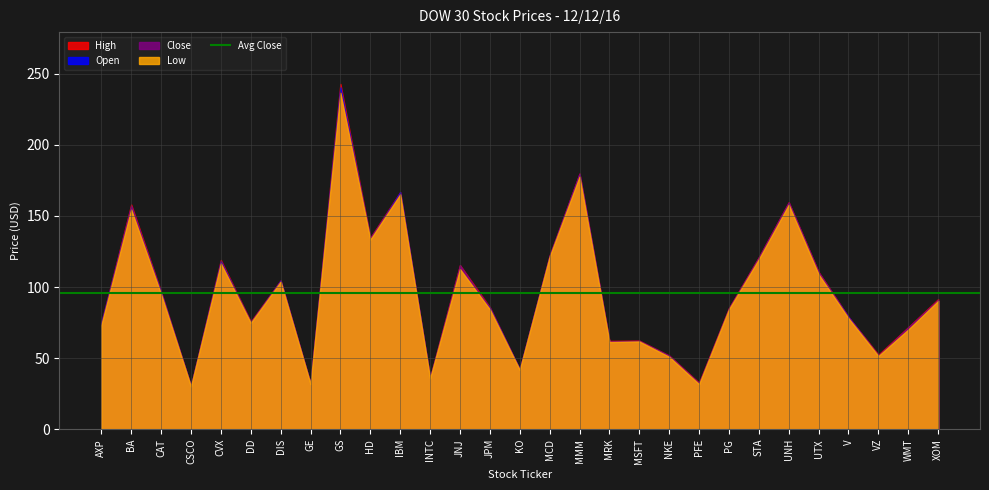

True or false: High and Close cross at least once.

False